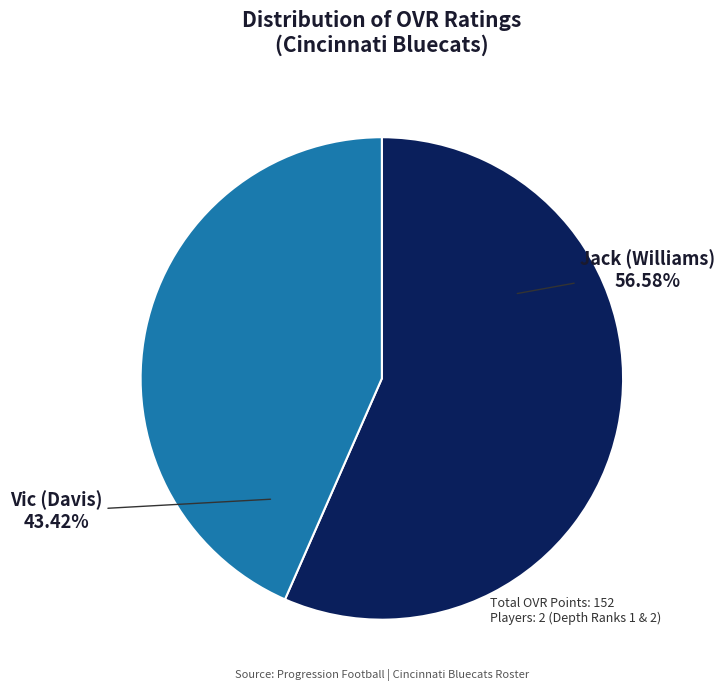

Is it true that Vic is 43% of the pie?

True